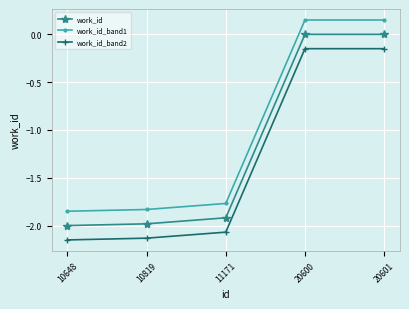

What is the total value across all series at 11171?

-5.8